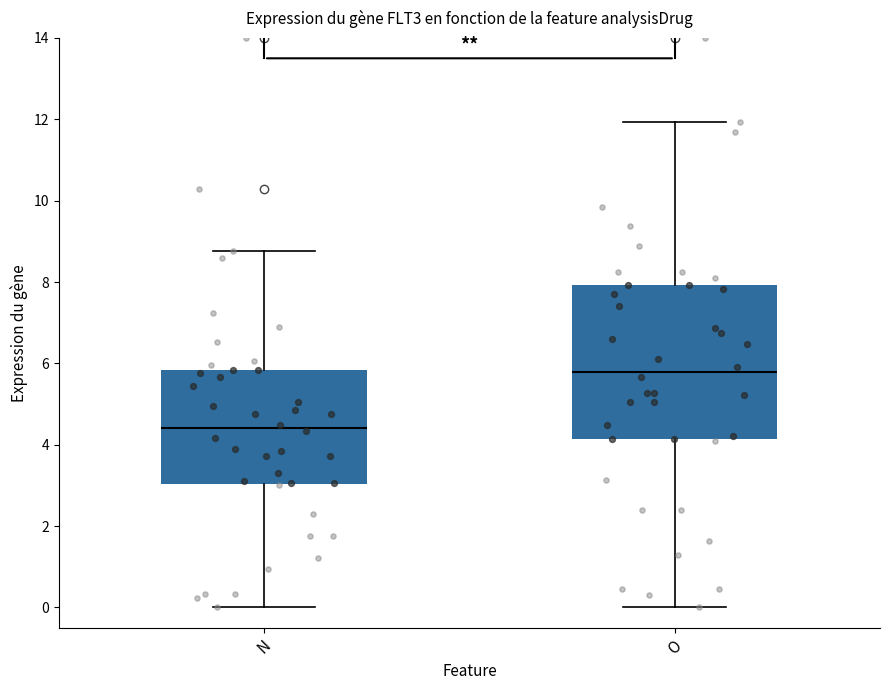

Reading left to right, transcribe this box plot: for each box, give where its median line is, the range the box spans, and where its two whiskers end, as read against the y-axis. The values are not printed on the chart, so give them approximately, as read against the axis.

N: median 4.4, box 3.0 to 5.8, whiskers 0.0 to 8.8
O: median 5.8, box 4.2 to 8.0, whiskers 0.0 to 12.0